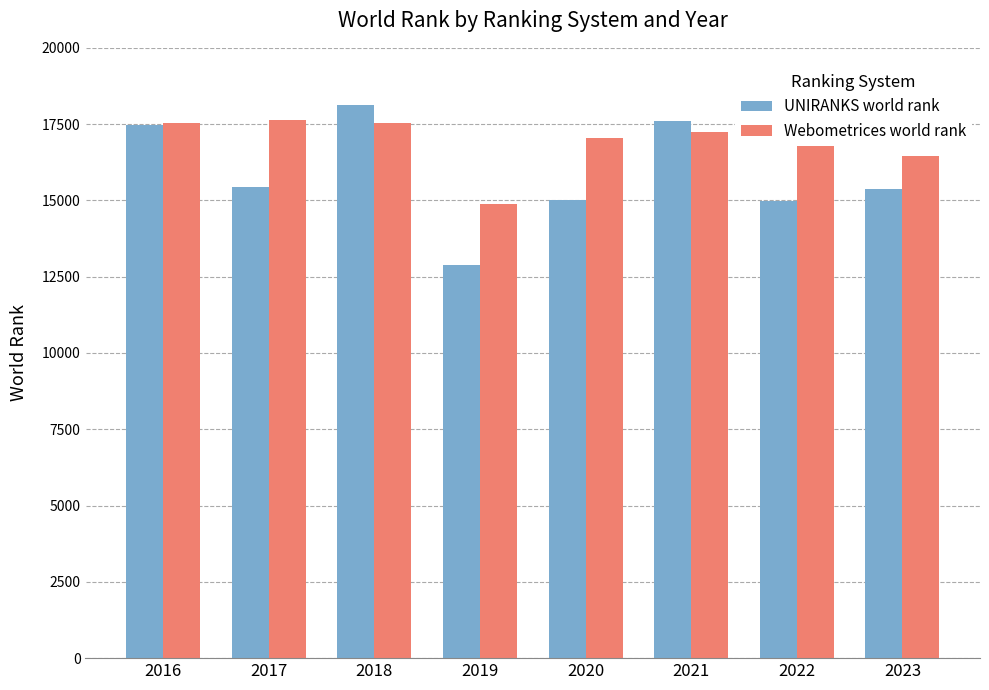

Reading right to left, extract all data points from this chart.

UNIRANKS world rank: 2023=15378	2022=14983	2021=17588	2020=15004	2019=12882	2018=18122	2017=15447	2016=17481
Webometrices world rank: 2023=16470	2022=17927	2021=17230	2020=17042	2019=14873	2018=17549	2017=17628	2016=17548